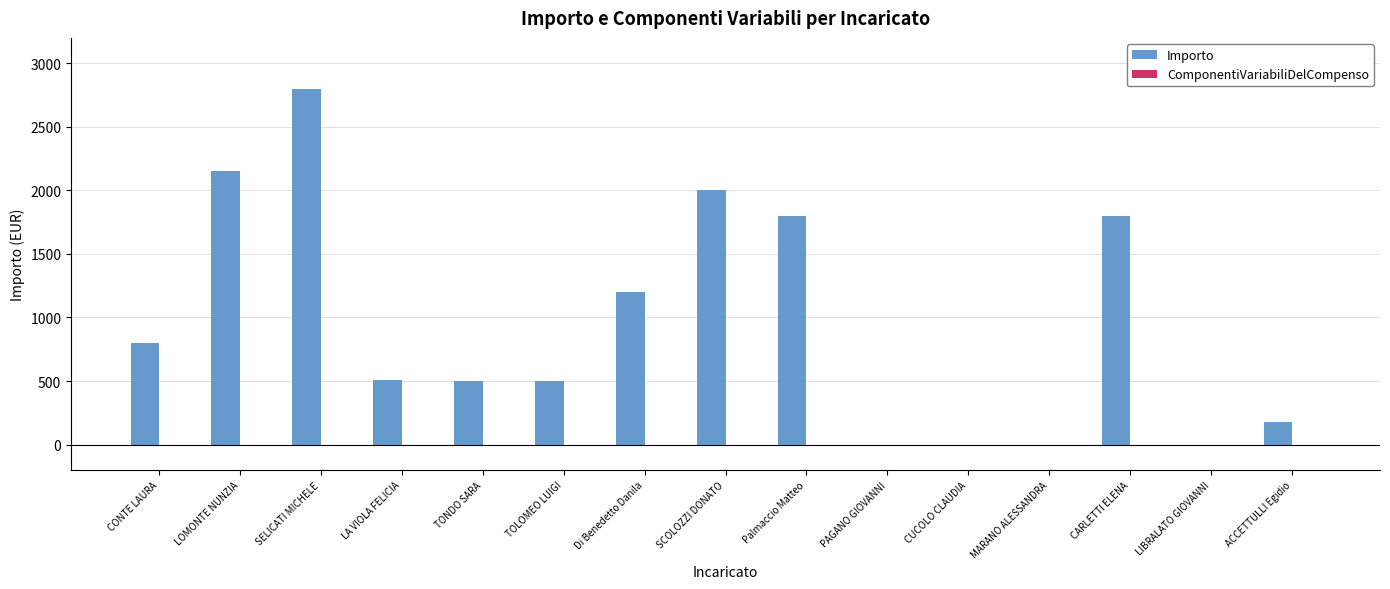

The value at CONTE LAURA is 800. True or false?

True